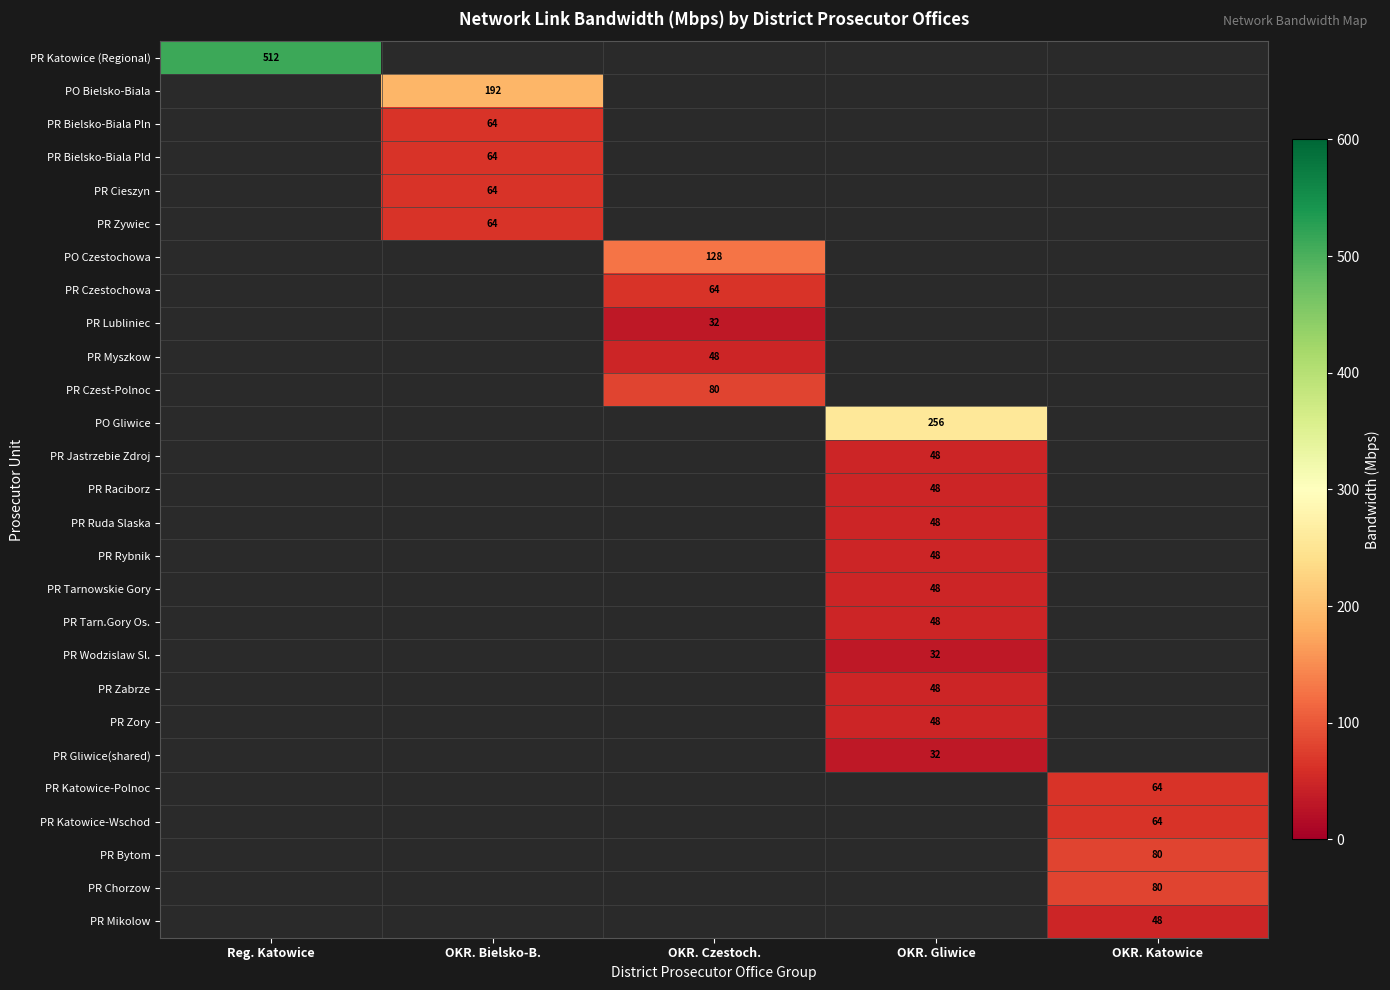

Count the number of data series in this chart.

27